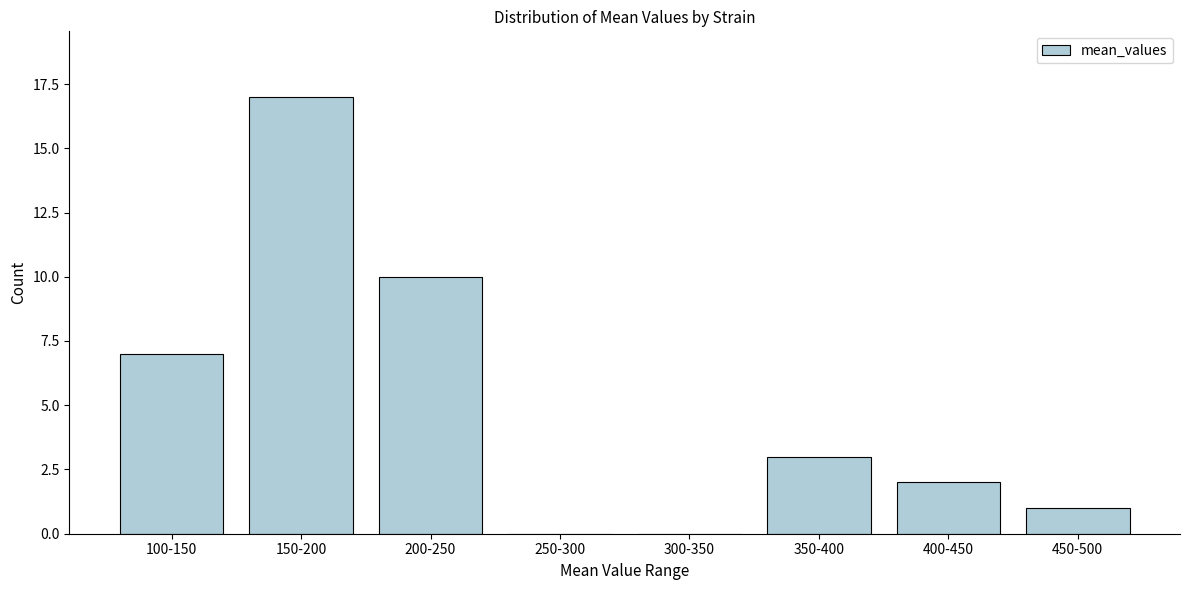

Reading left to right, extract all data points from this chart.

100-150=7	150-200=17	200-250=10	250-300=0	300-350=0	350-400=3	400-450=2	450-500=1